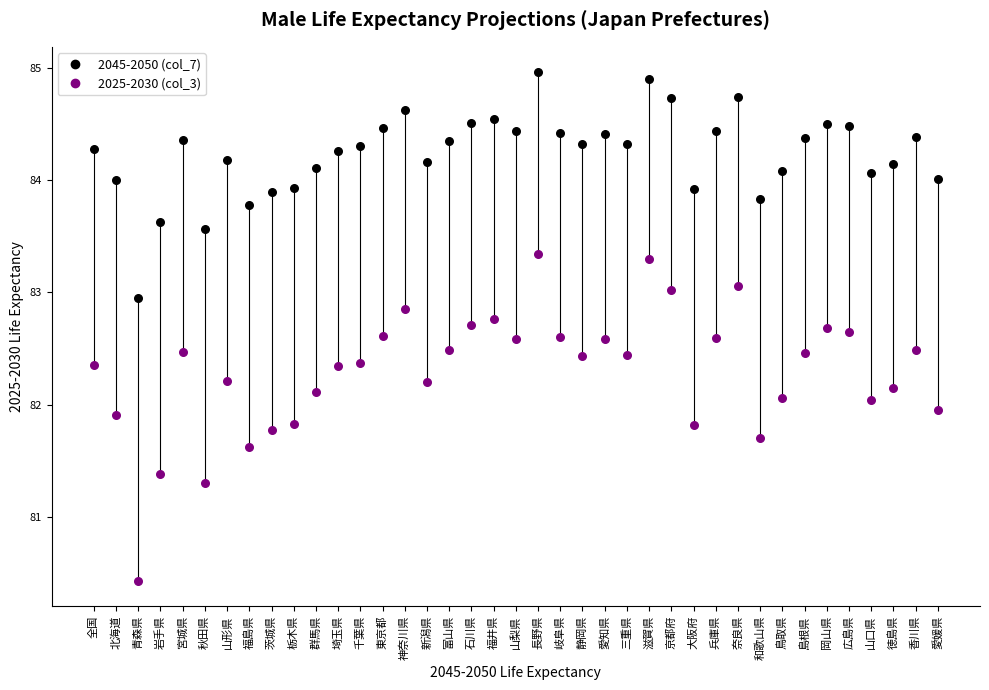

Which series reaches the minimum Y coordinate?

2025-2030 (col_3)